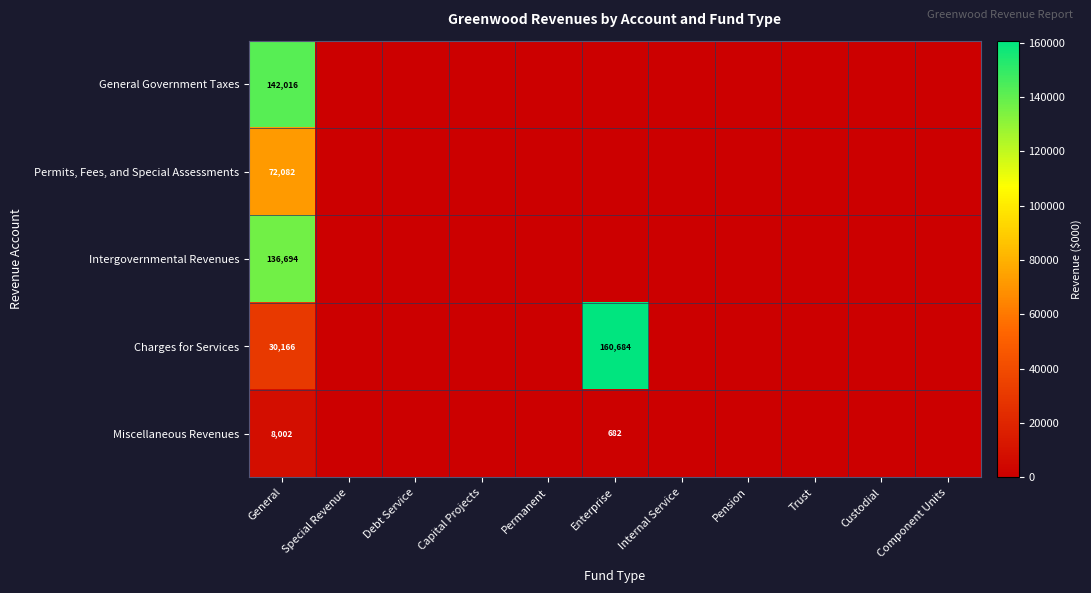

Is it true that General Government Taxes equals 90474 at General?

False